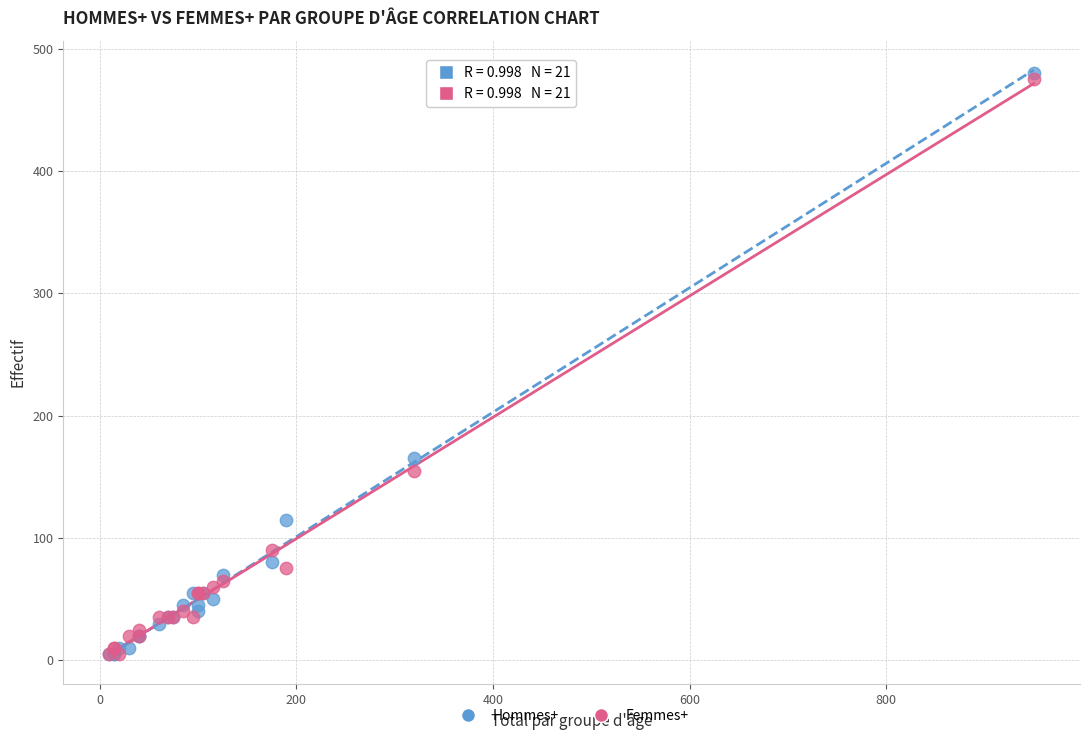

In the Hommes+ series, what Y value is closest to 242?

165